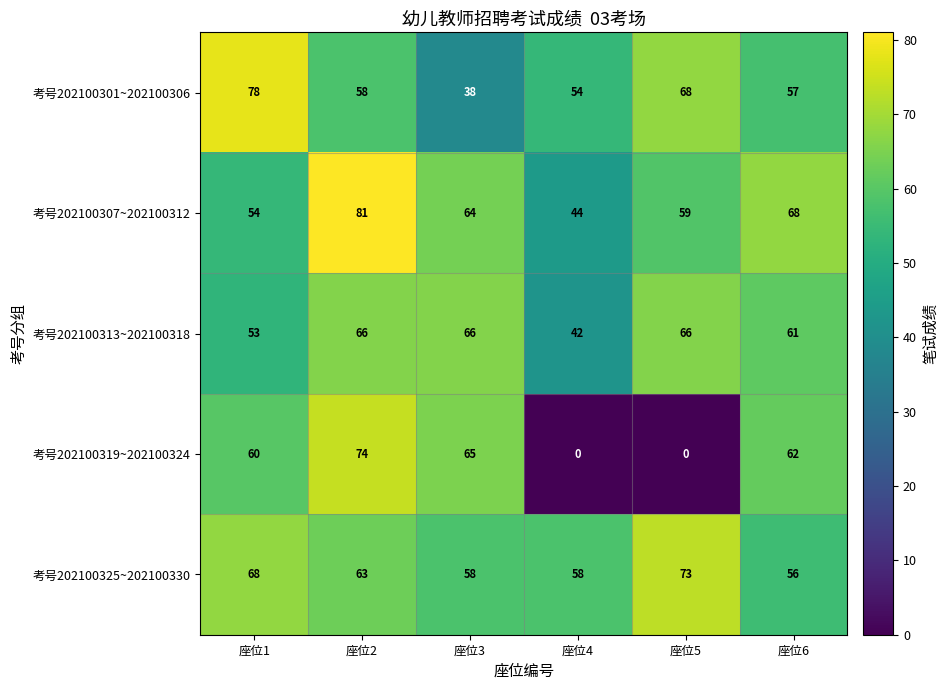

True or false: 考号202100313~202100318 has a value of 42 at 座位4.

True